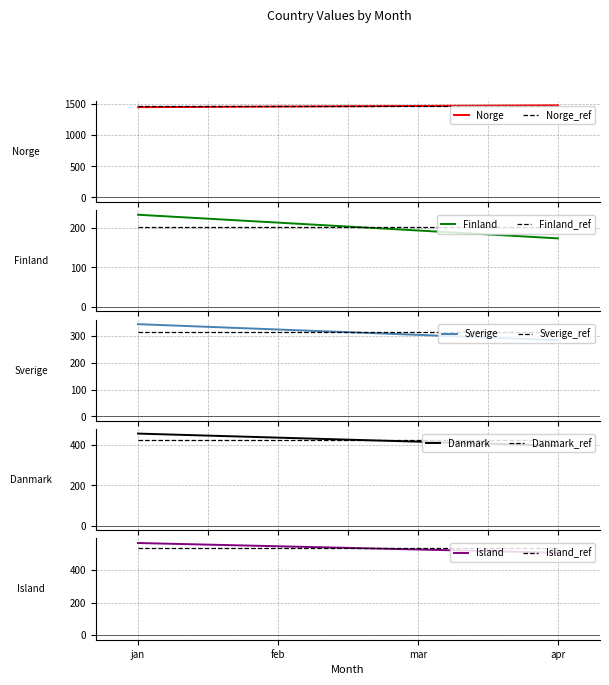

Rank the categories by Norge value from lowest to highest.

jan, feb, mar, apr